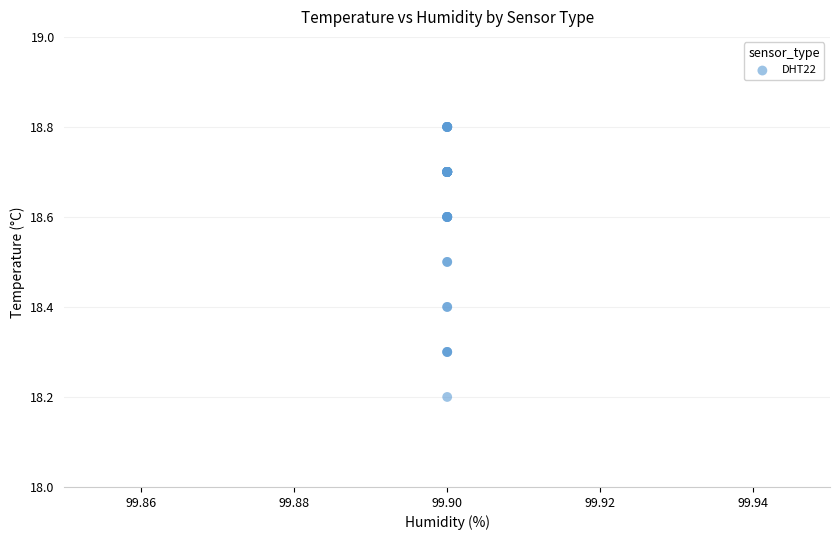

What Y value in the scatter plot is closest to 18?

18.2